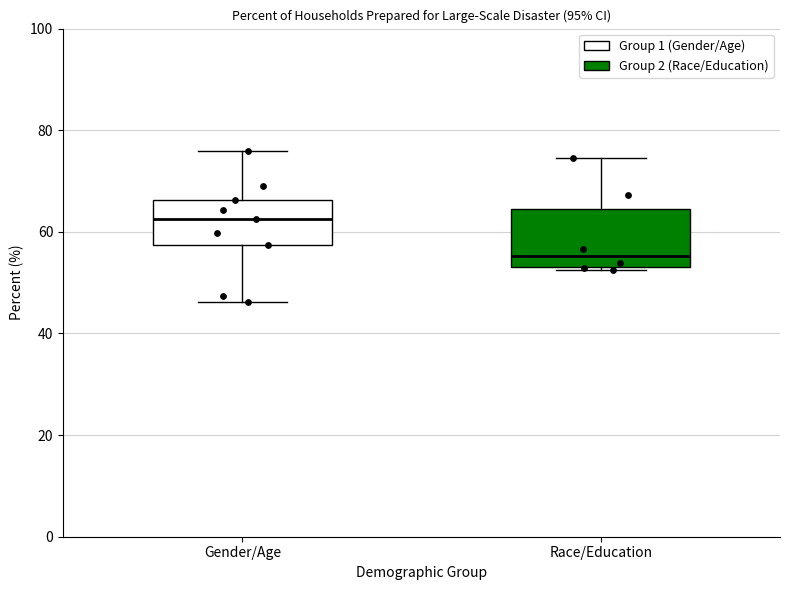

Reading left to right, transcribe this box plot: for each box, give where its median line is, the range the box spans, and where its two whiskers end, as read against the y-axis. The values are not printed on the chart, so give them approximately, as read against the axis.

Gender/Age: median 62, box 58 to 66, whiskers 46 to 76
Race/Education: median 56, box 54 to 64, whiskers 52 to 74